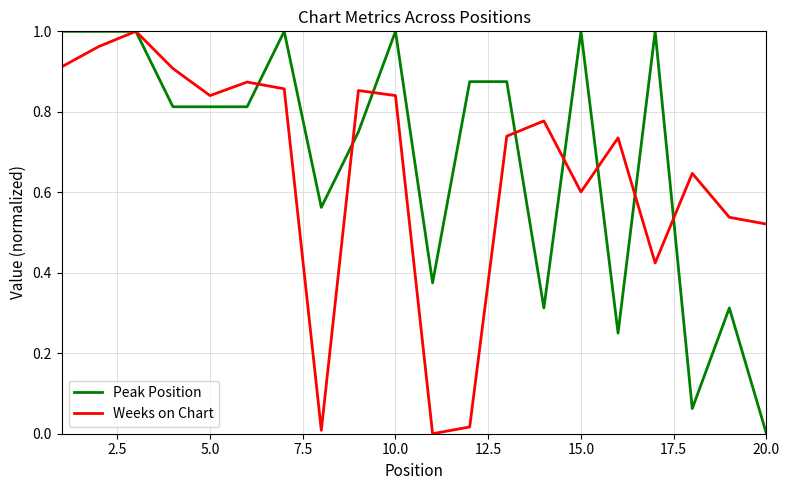

At how many categories does at least one series exceed 0?

20